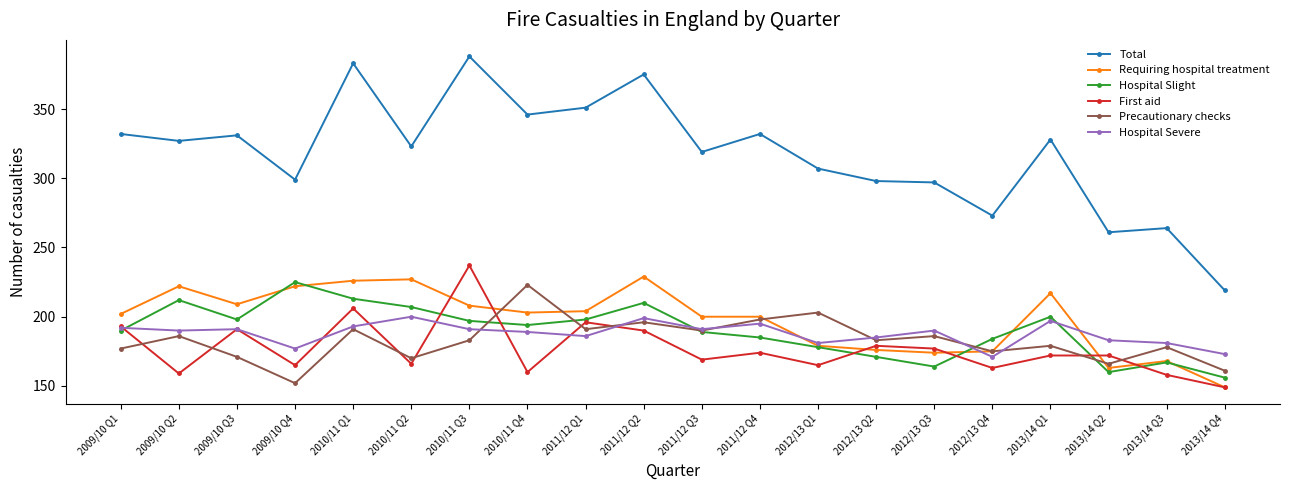

Which series ends up on top after the final intersection of Hospital Severe and First aid?

Hospital Severe